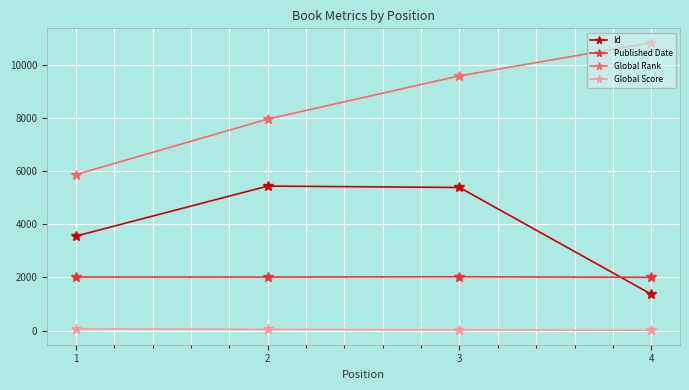

At how many categories does at least one series exceed 10328?

1